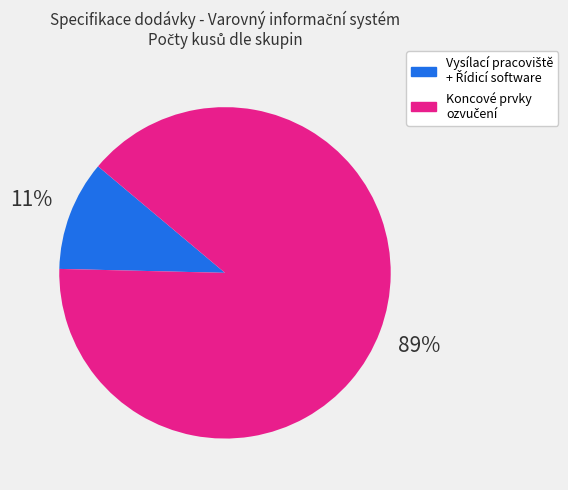

To the nearest percent, what is the average slice percentage?

50%